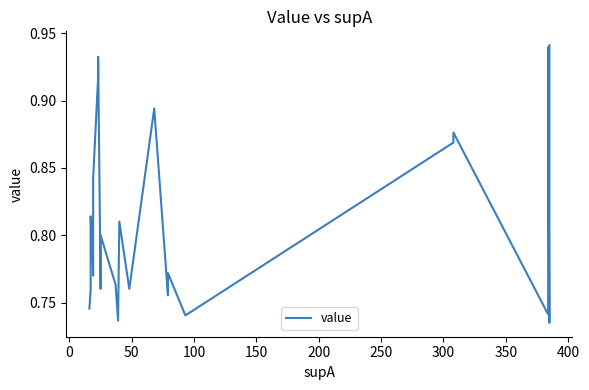

True or false: there are more than 2 points higher than both neighbors.

True